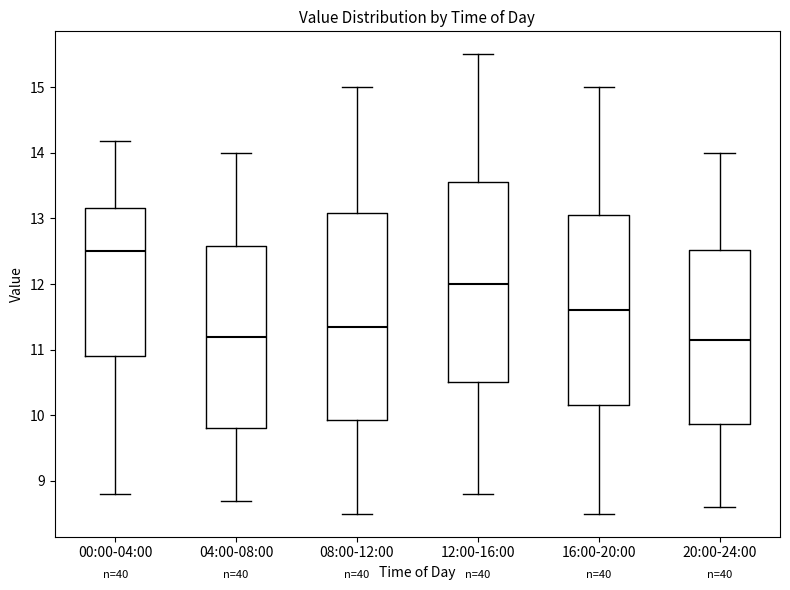

Where does the median line of the box for 16:00-20:00 sit on the y-axis? The values are not printed on the chart, so give them approximately, as read against the axis.

11.6